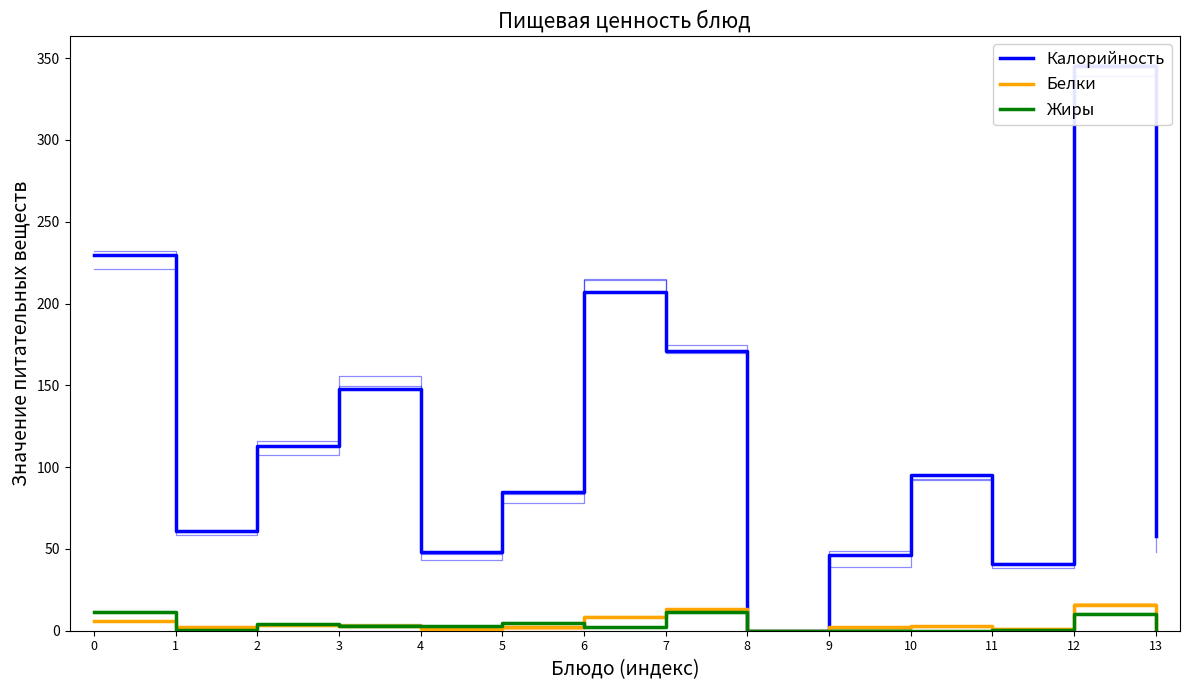

True or false: Калорийность and Белки cross at least once.

False